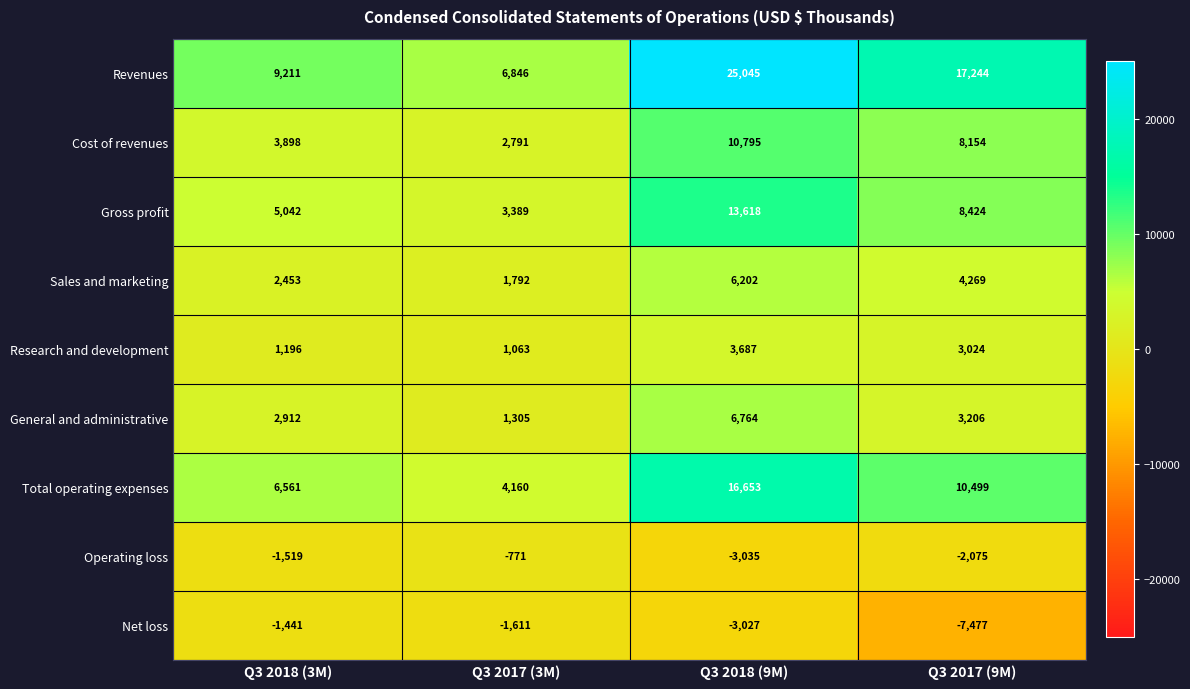

List the series in order of their peak value, highest first.

Revenues, Total operating expenses, Gross profit, Cost of revenues, General and administrative, Sales and marketing, Research and development, Operating loss, Net loss